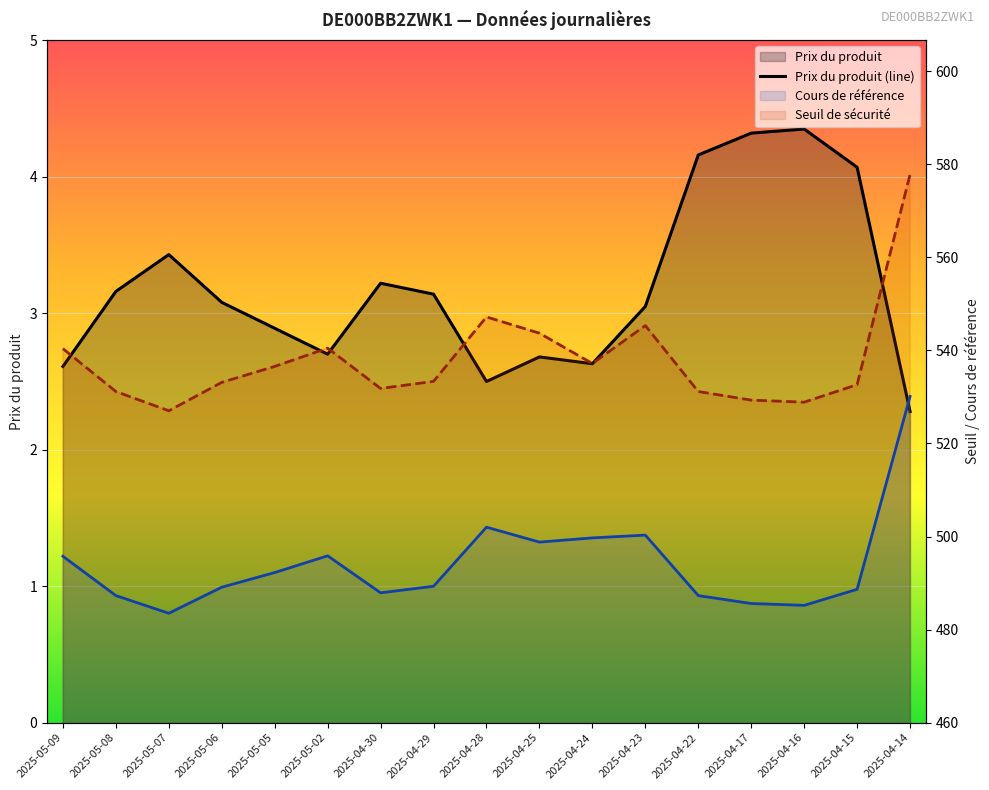

Where is the first local maximum for Cours de référence (line)?

2025-05-02